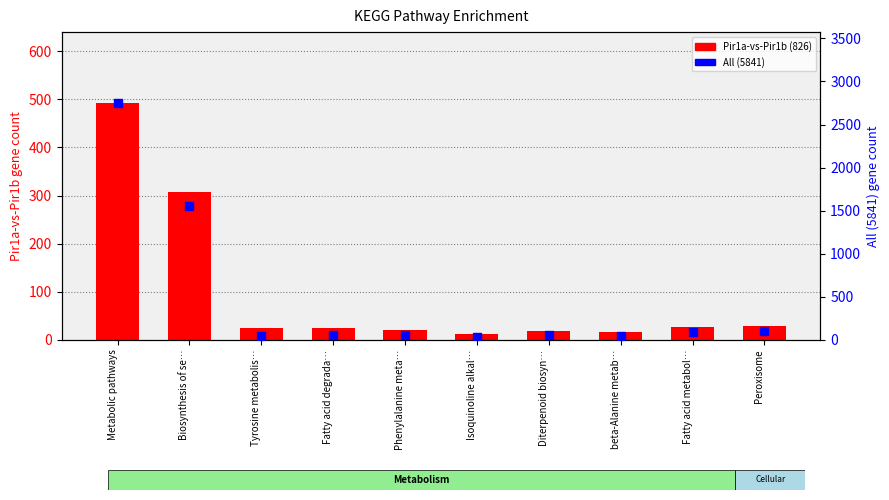

Is the value of All (5841) at beta-Alanine metab… greater than the value of Pir1a-vs-Pir1b (826) at Biosynthesis of se…?

No